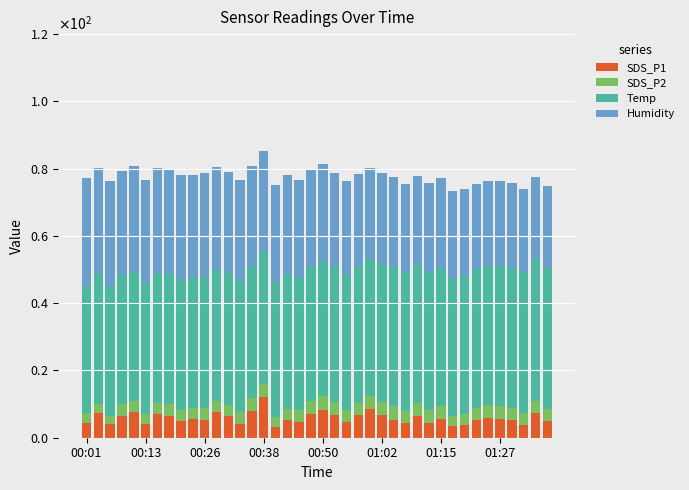

At which label is Humidity closest to 28?

21